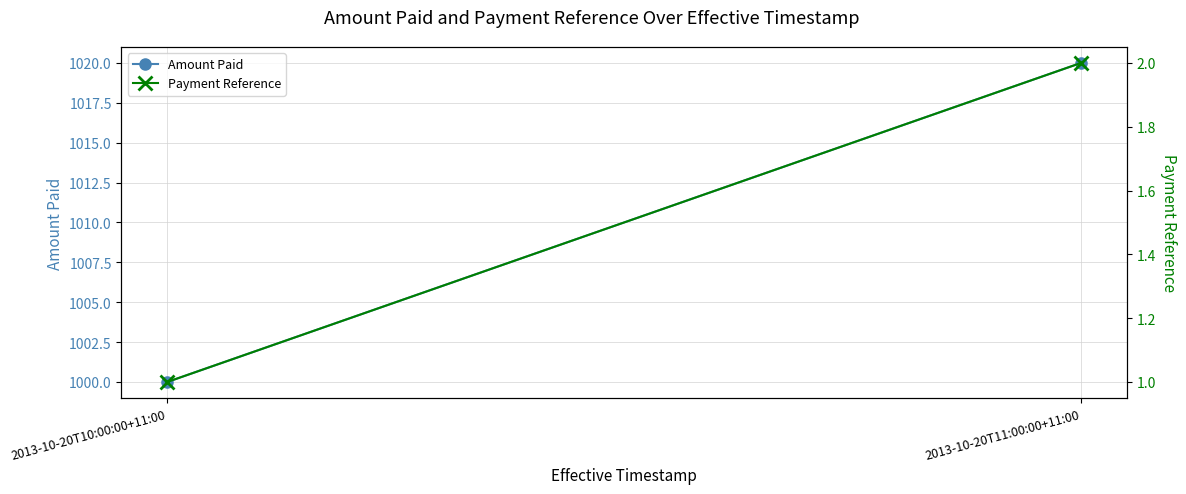

Reading left to right, list all the values displayed in this chart.

Amount Paid: 1000	1020
Payment Reference: 1	2